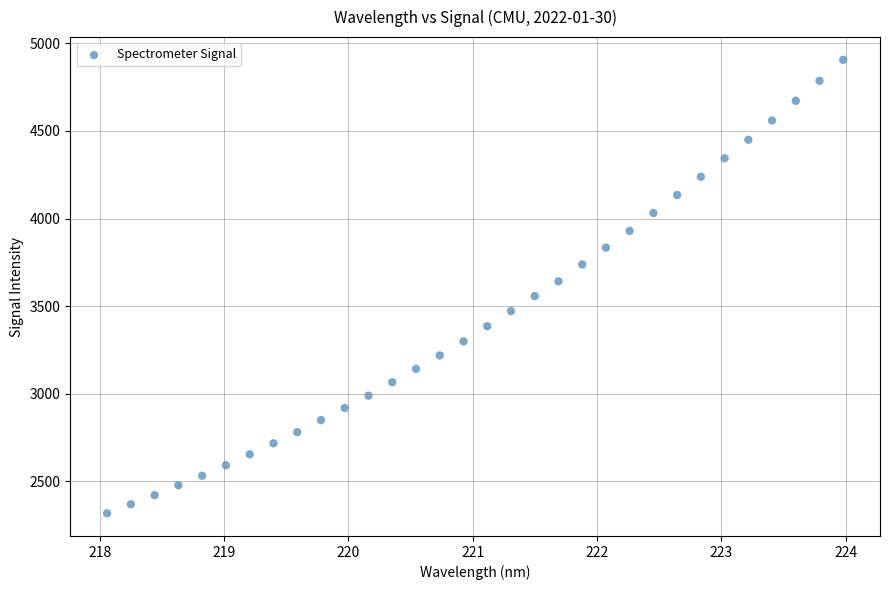

What is the range of X values (max minus min)?

5.9